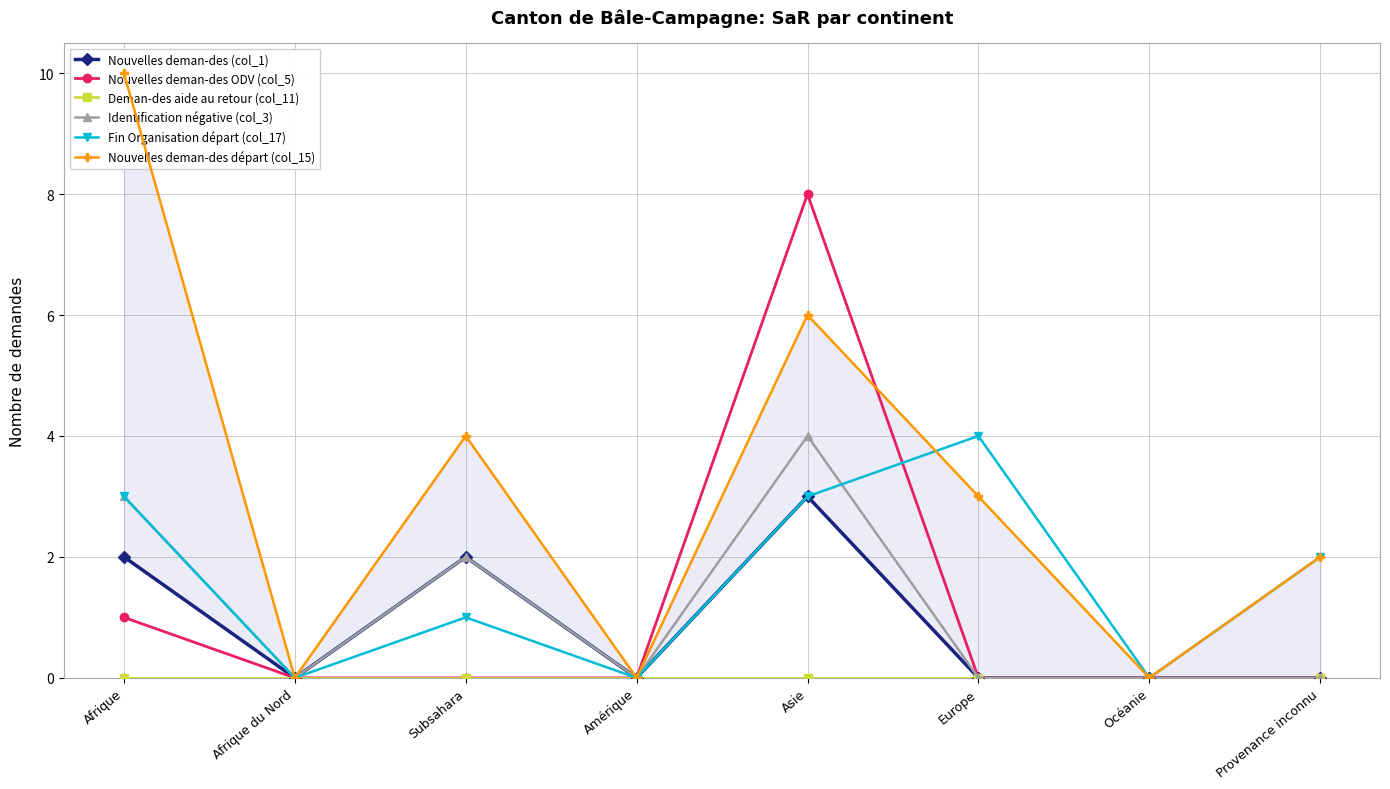

True or false: Nouvelles deman-des (col_1) and Deman-des aide au retour (col_11) intersect in this chart.

False